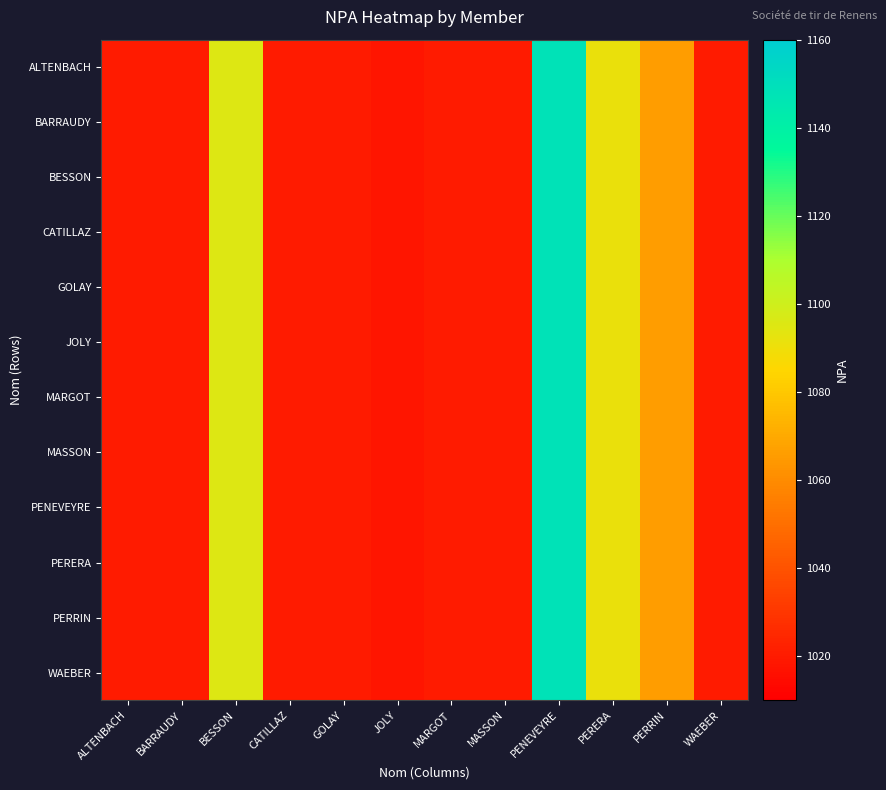

Which has a higher value, PENEVEYRE or PERERA?

PENEVEYRE